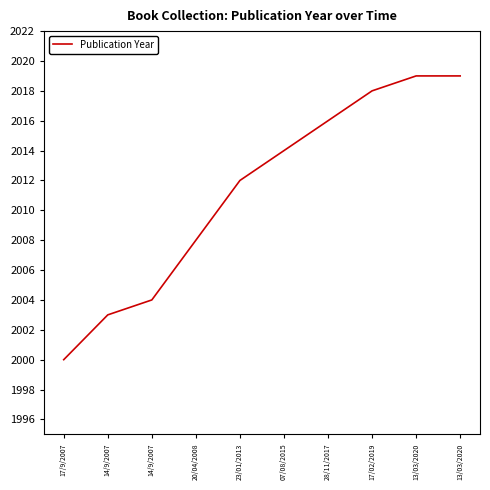

How many lines are shown in the chart?

1